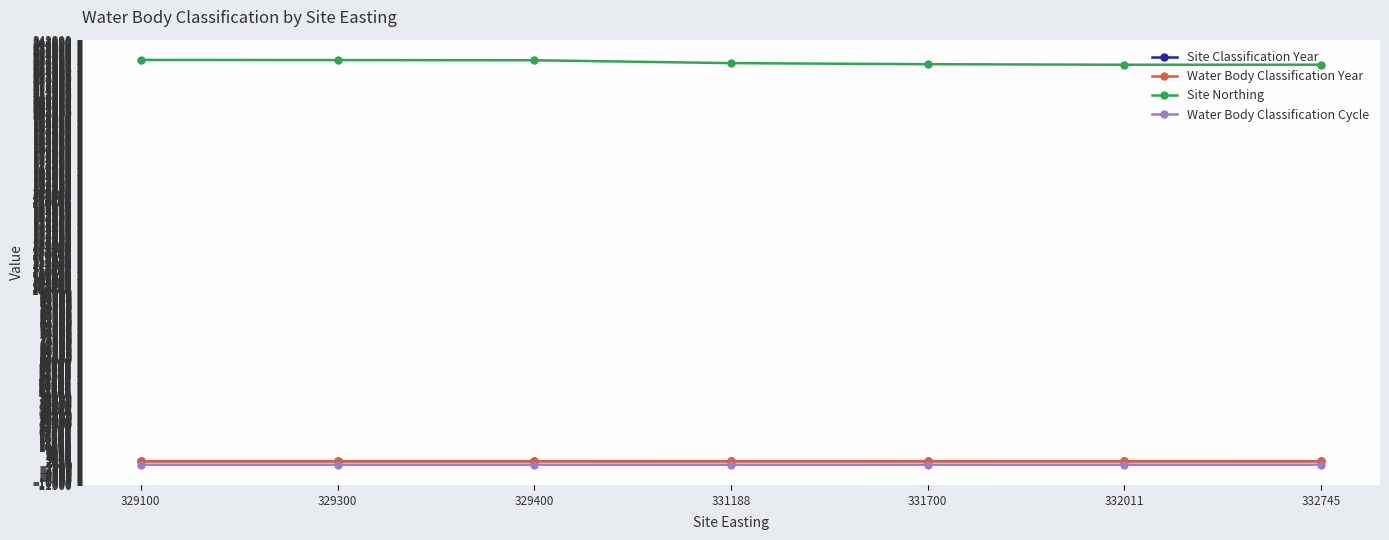

Where is Water Body Classification Year nearest to the value 2015?

331188